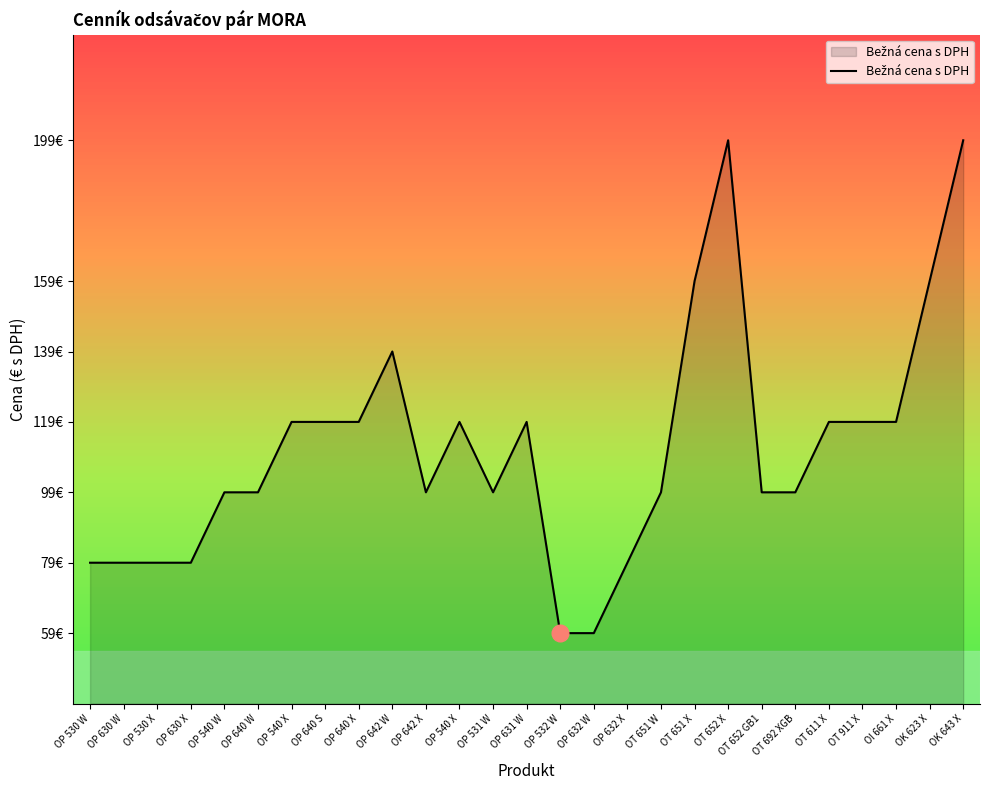

Rank the categories by value from lowest to highest.

OP 532 W, OP 632 W, OP 530 W, OP 630 W, OP 530 X, OP 630 X, OP 632 X, OP 540 W, OP 640 W, OP 642 X, OP 531 W, OT 651 W, OT 652 GB1, OT 692 XGB, OP 540 X, OP 640 S, OP 640 X, OP 540 X, OP 631 W, OT 611 X, OT 911 X, OI 661 X, OP 642 W, OT 651 X, OK 623 X, OT 652 X, OK 643 X